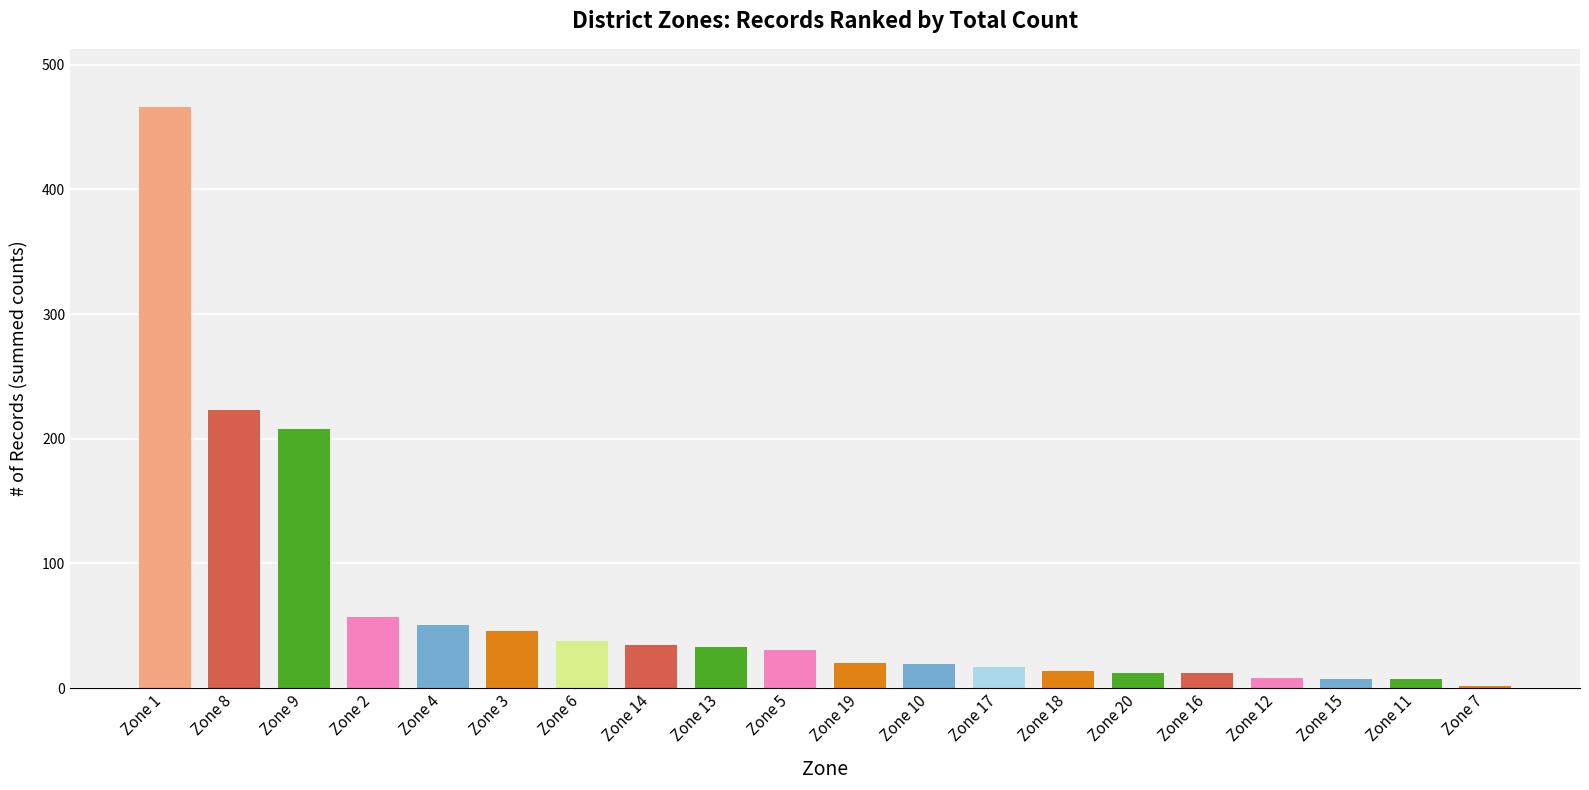

Is it true that the value at Zone 3 is 46?

True